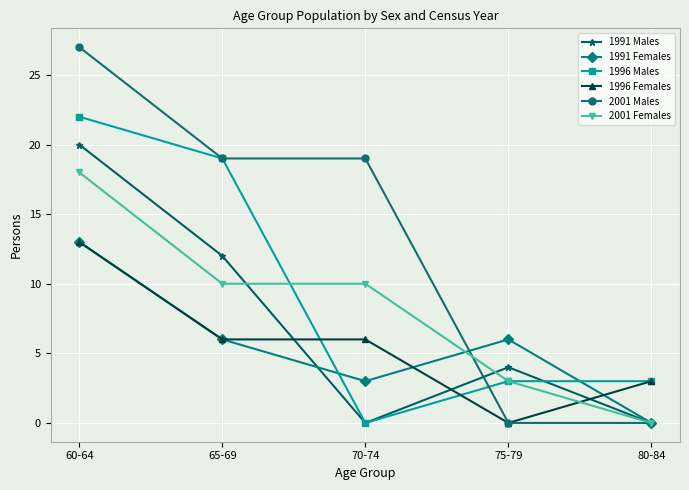

Which series has the largest total across all categories?

2001 Males